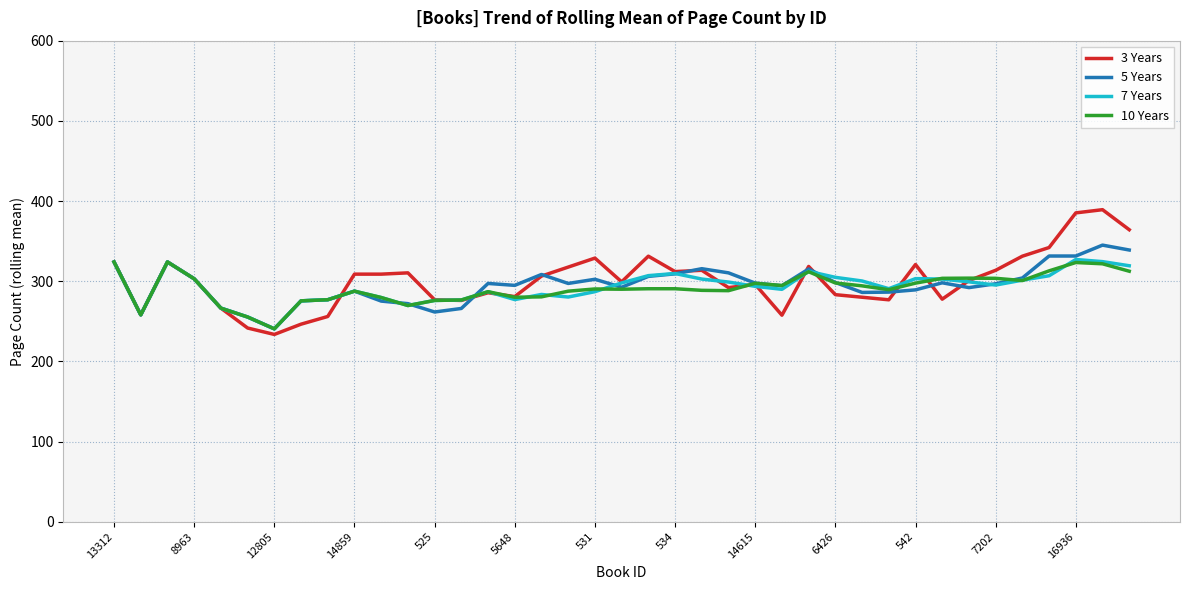

List the series in order of their overall mean, highest first.

3 Years, 5 Years, 7 Years, 10 Years